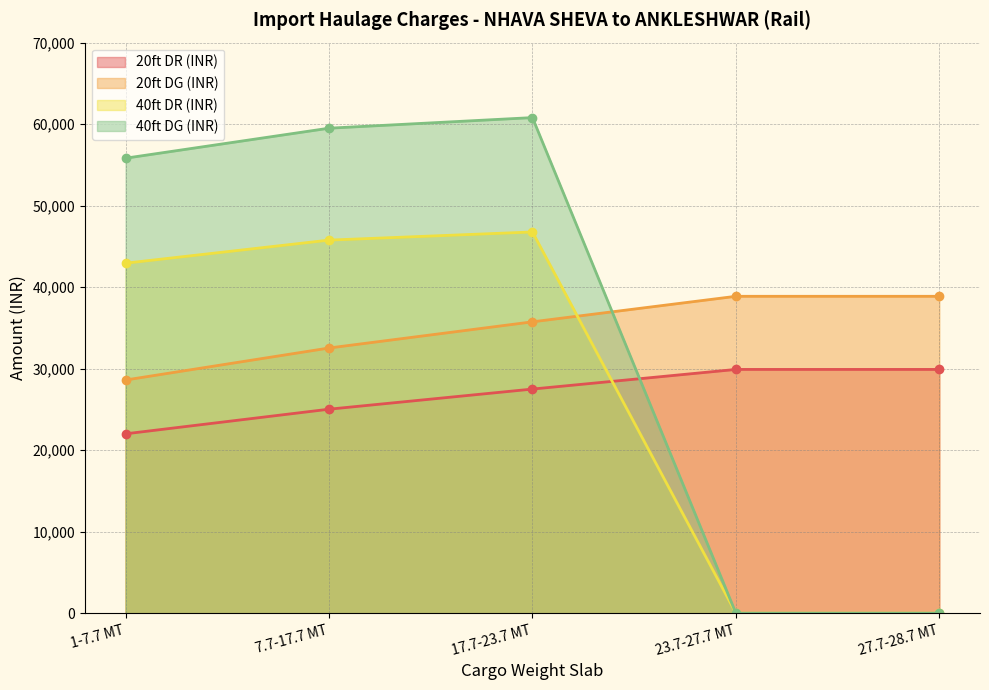

The value of 20ft DR (INR) at 23.7-27.7 MT is 29905. True or false?

True